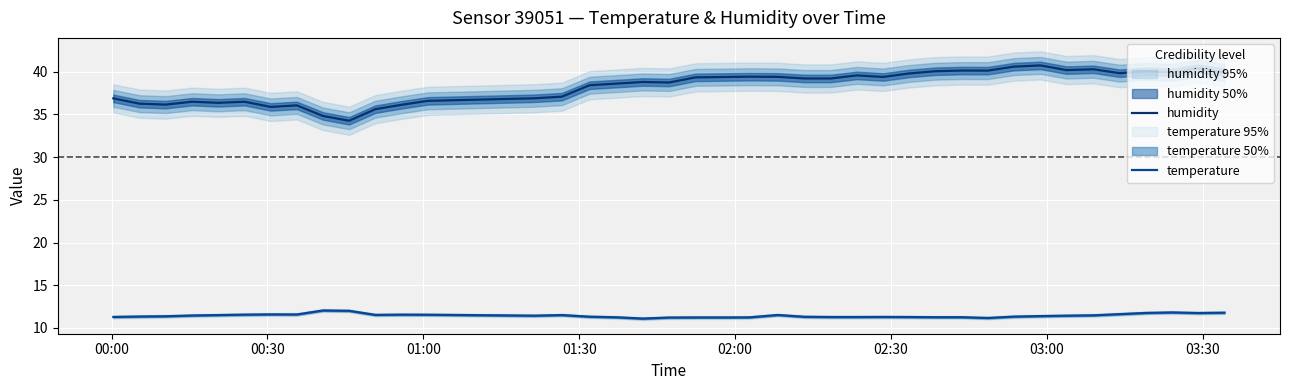

What is the minimum value for temperature?

11.1